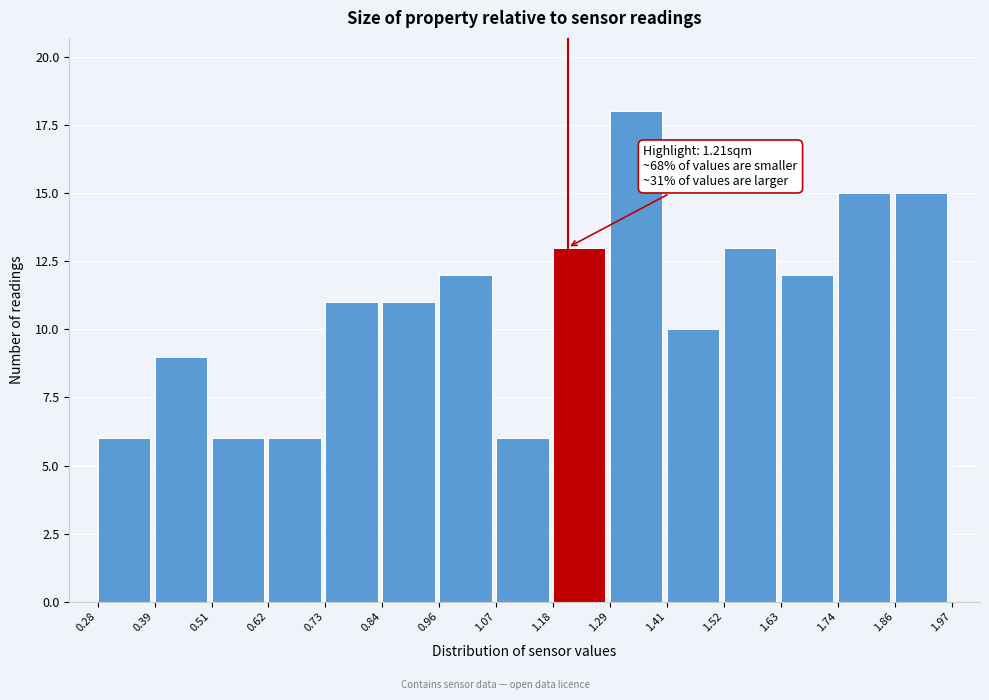

Over which range of the x-axis is the bar tallest?

1.29 to 1.41